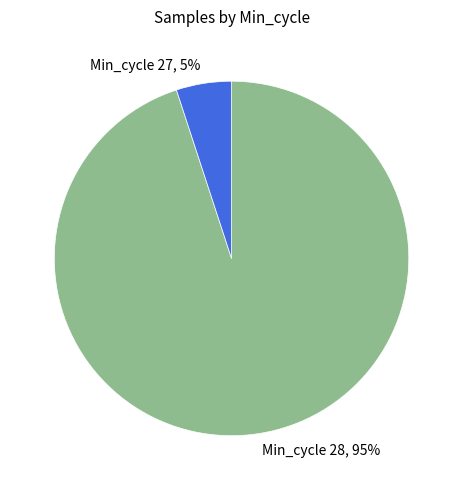

Count the number of slices in the pie.

2